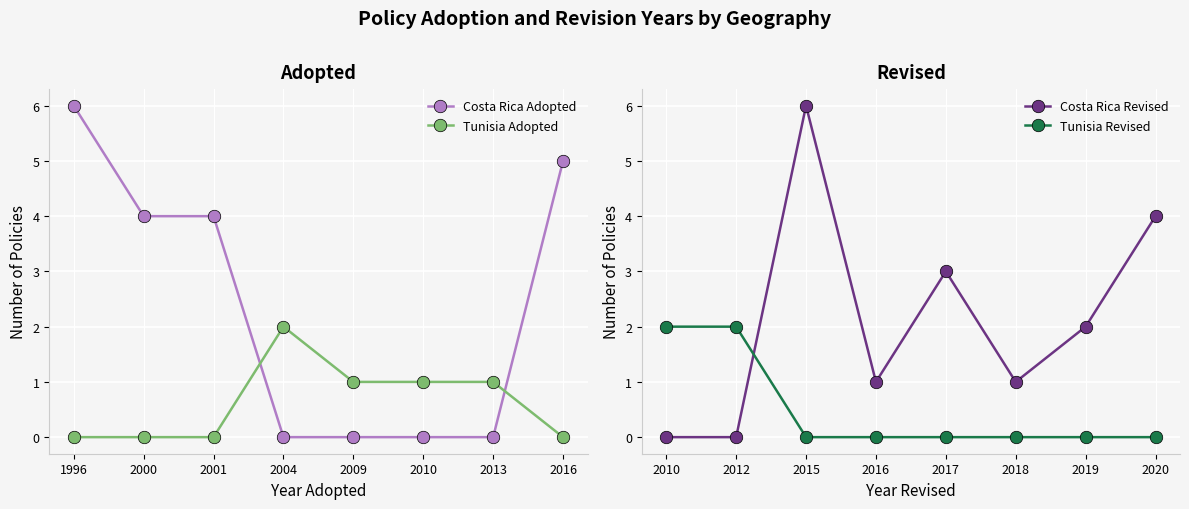

Count the number of data series in this chart.

4